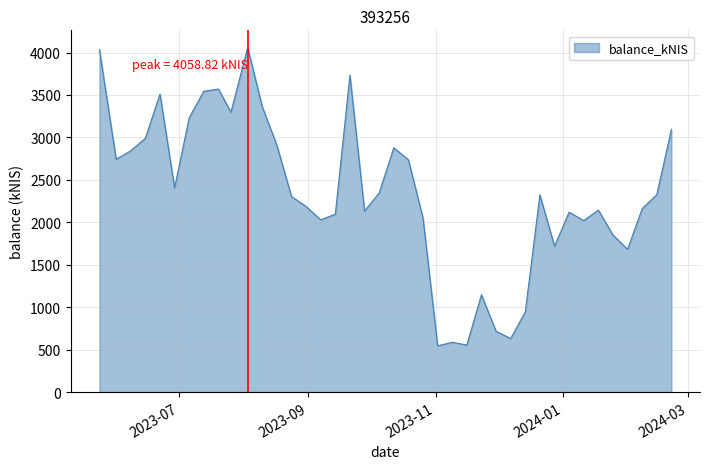

How many lines are shown in the chart?

1